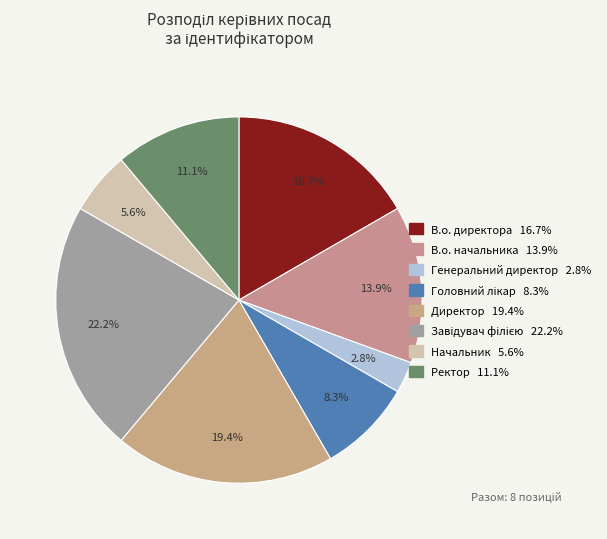

Count the number of slices in the pie.

8